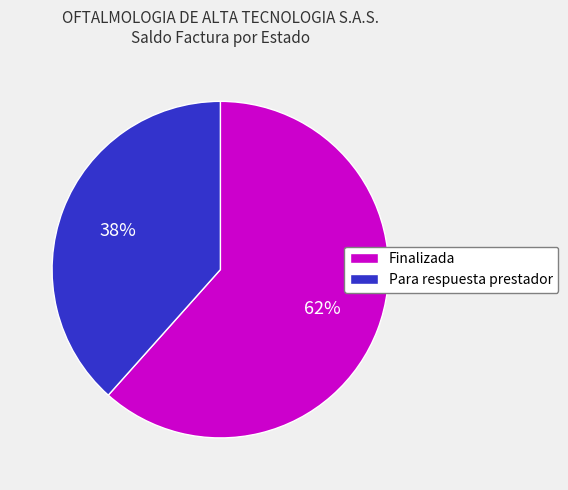

To the nearest percent, what is the combined percentage of Para respuesta prestador and Finalizada?

100%